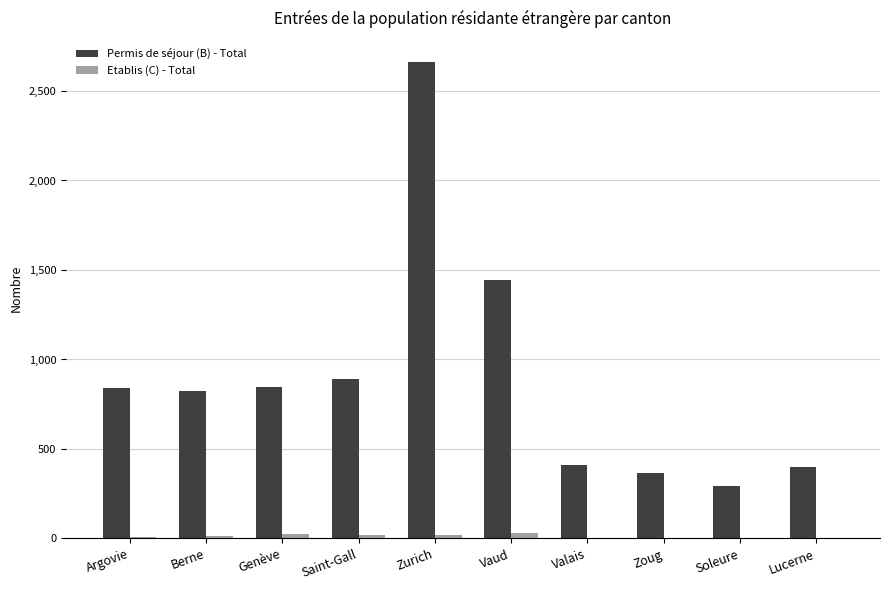

Between Genève and Zurich, which series saw the biggest shift?

Permis de séjour (B) - Total